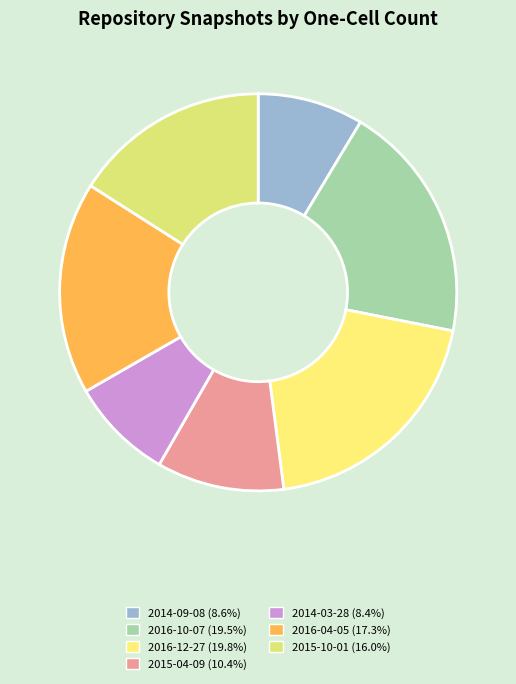

Do 2014-03-28 and 2015-10-01 together represent more than half of the pie?

No